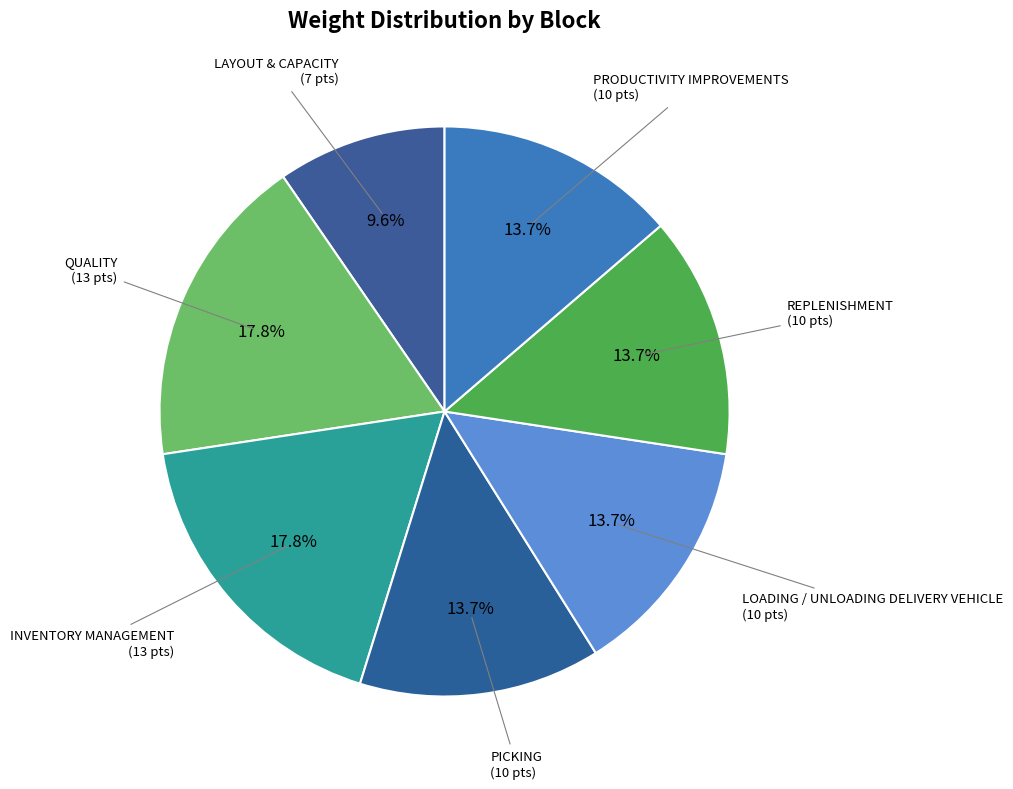

How many segments does this pie chart have?

7